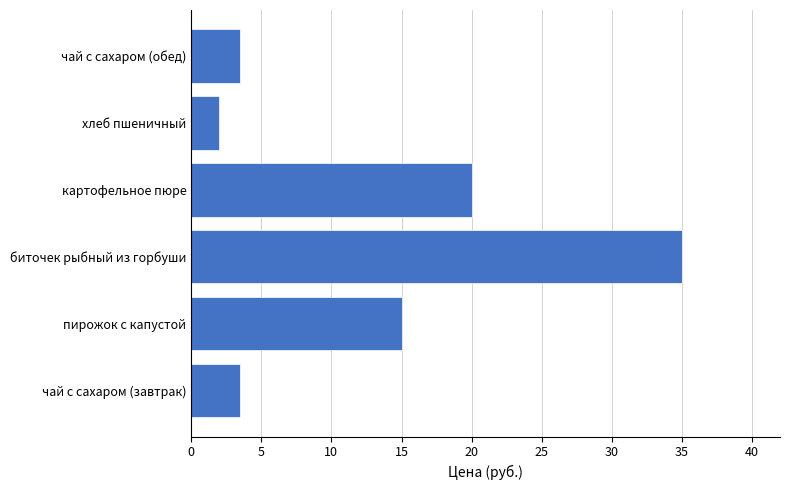

Does the chart contain stacked bars?

No